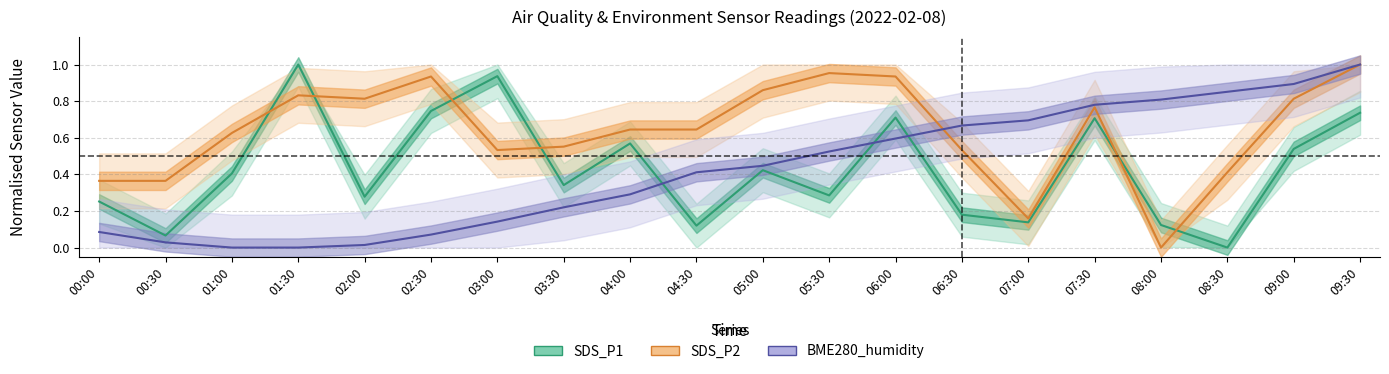

Is it true that SDS_P1 equals 0.2 at 05:00?

False